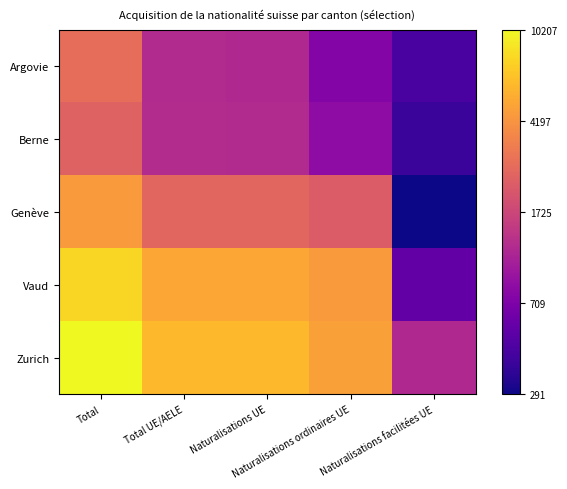

What is the minimum value shown in the chart?

5.7